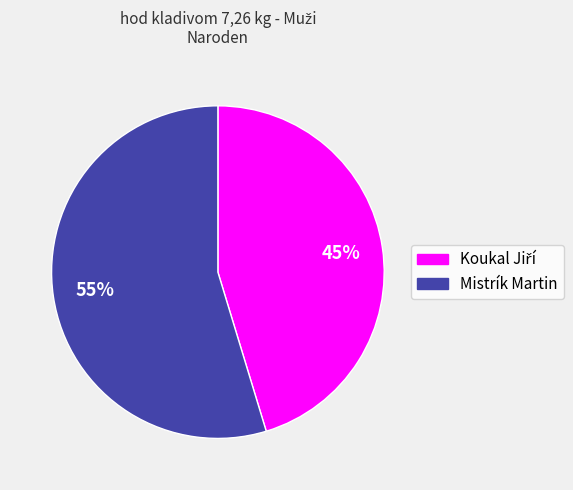

Is it true that Mistrík Martin is 44% of the pie?

False